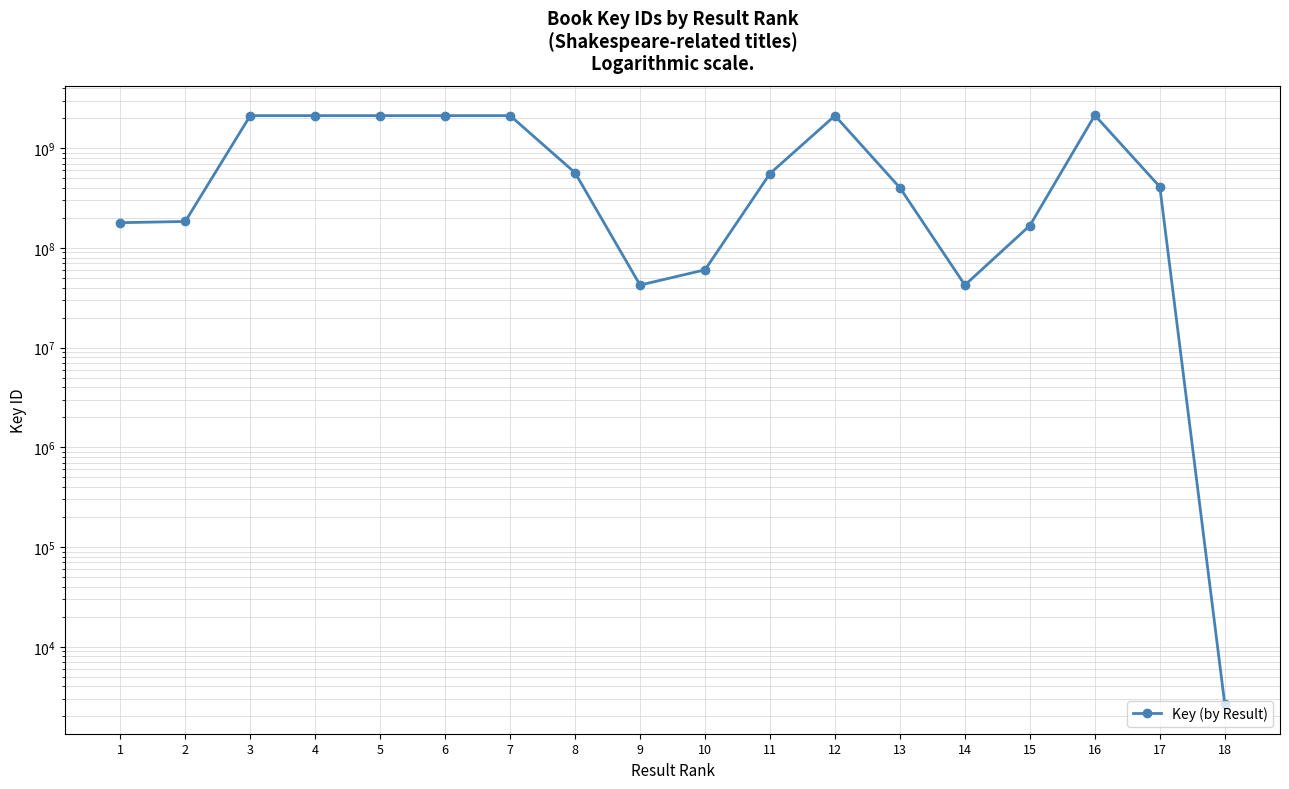

Between 18 and 1, which is larger?

1